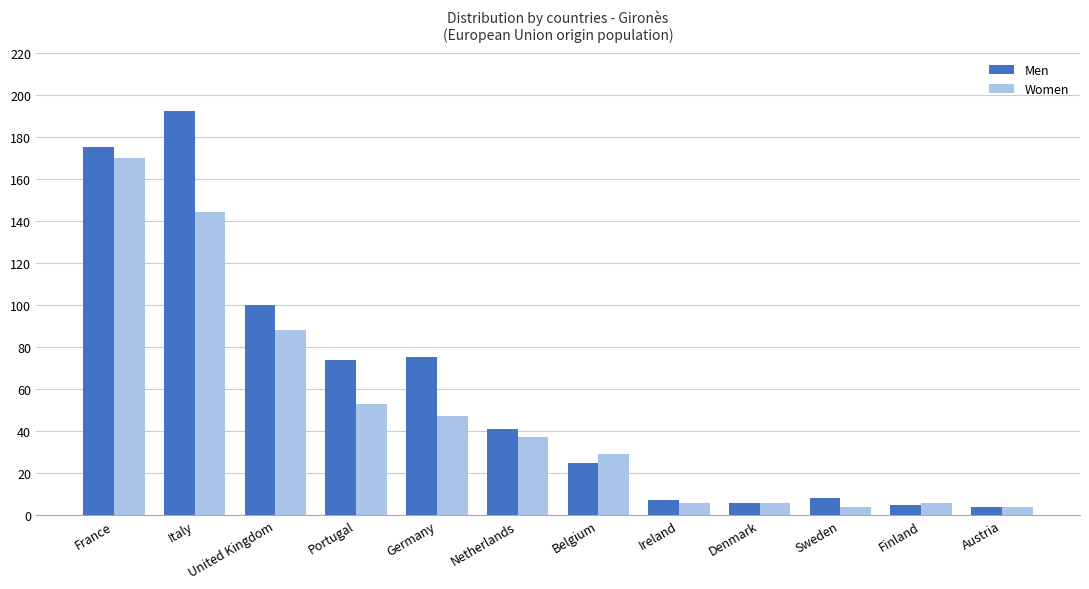

Reading left to right, what are all the values shown in this chart?

Men: 175	192	100	74	75	41	25	7	6	8	5	4
Women: 170	144	88	53	47	37	29	6	6	4	6	4